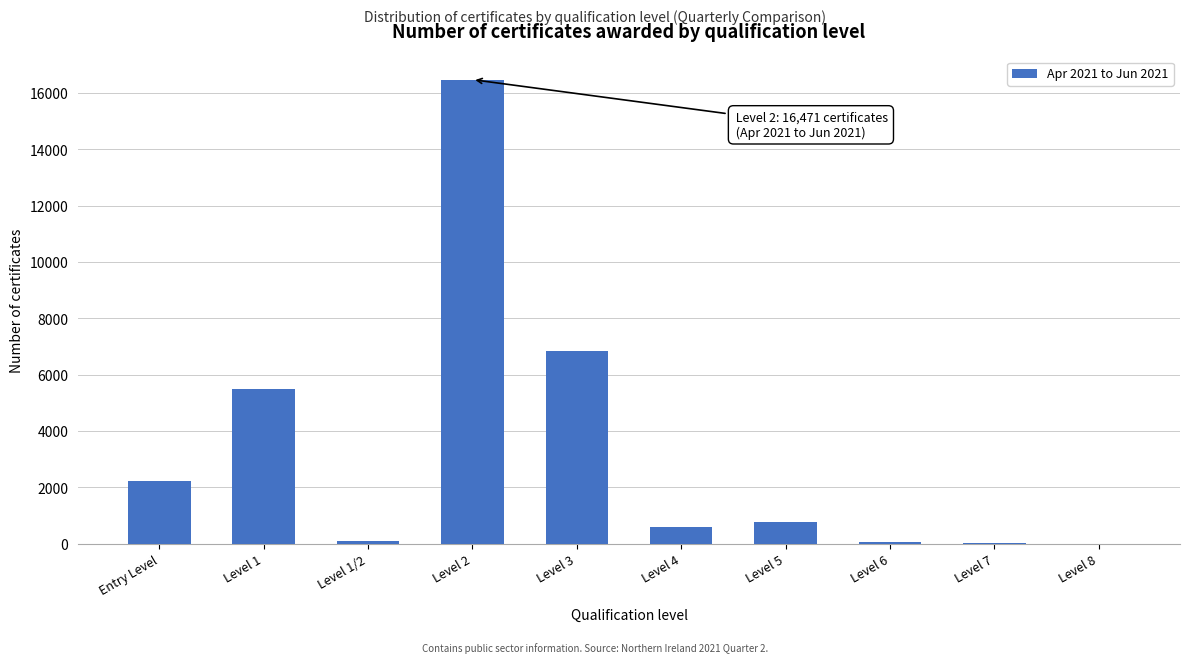

What is the maximum value shown in the chart?

16471